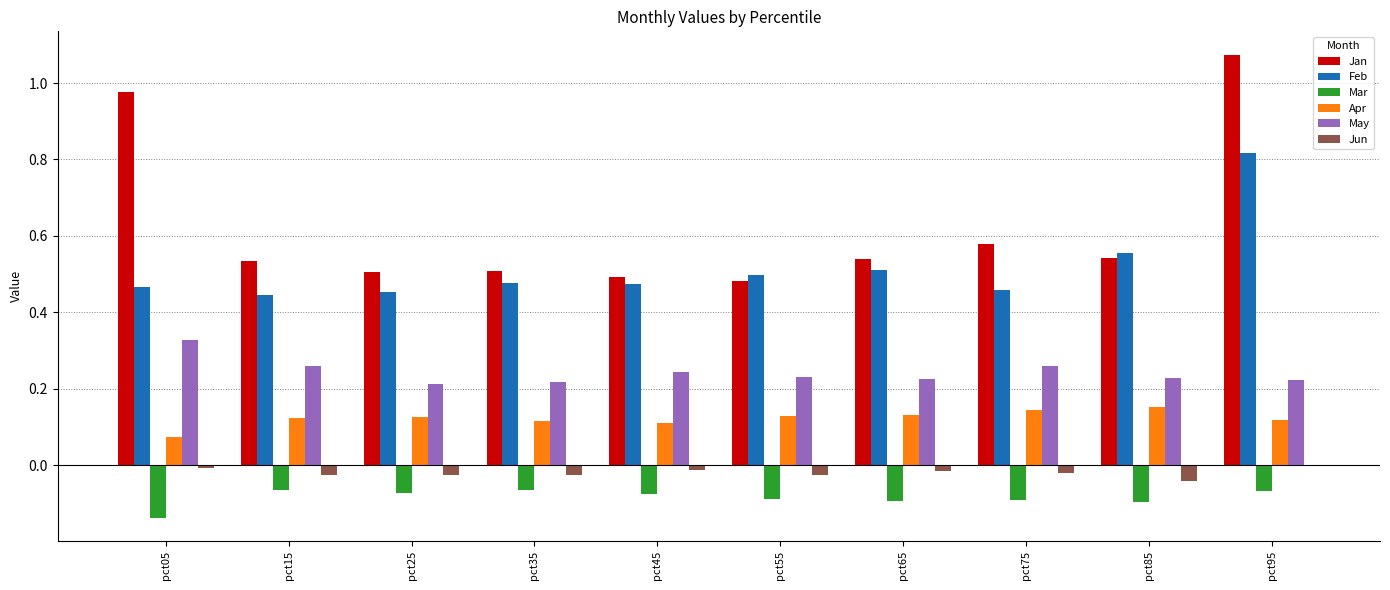

Which series has the widest spread of values?

Jan